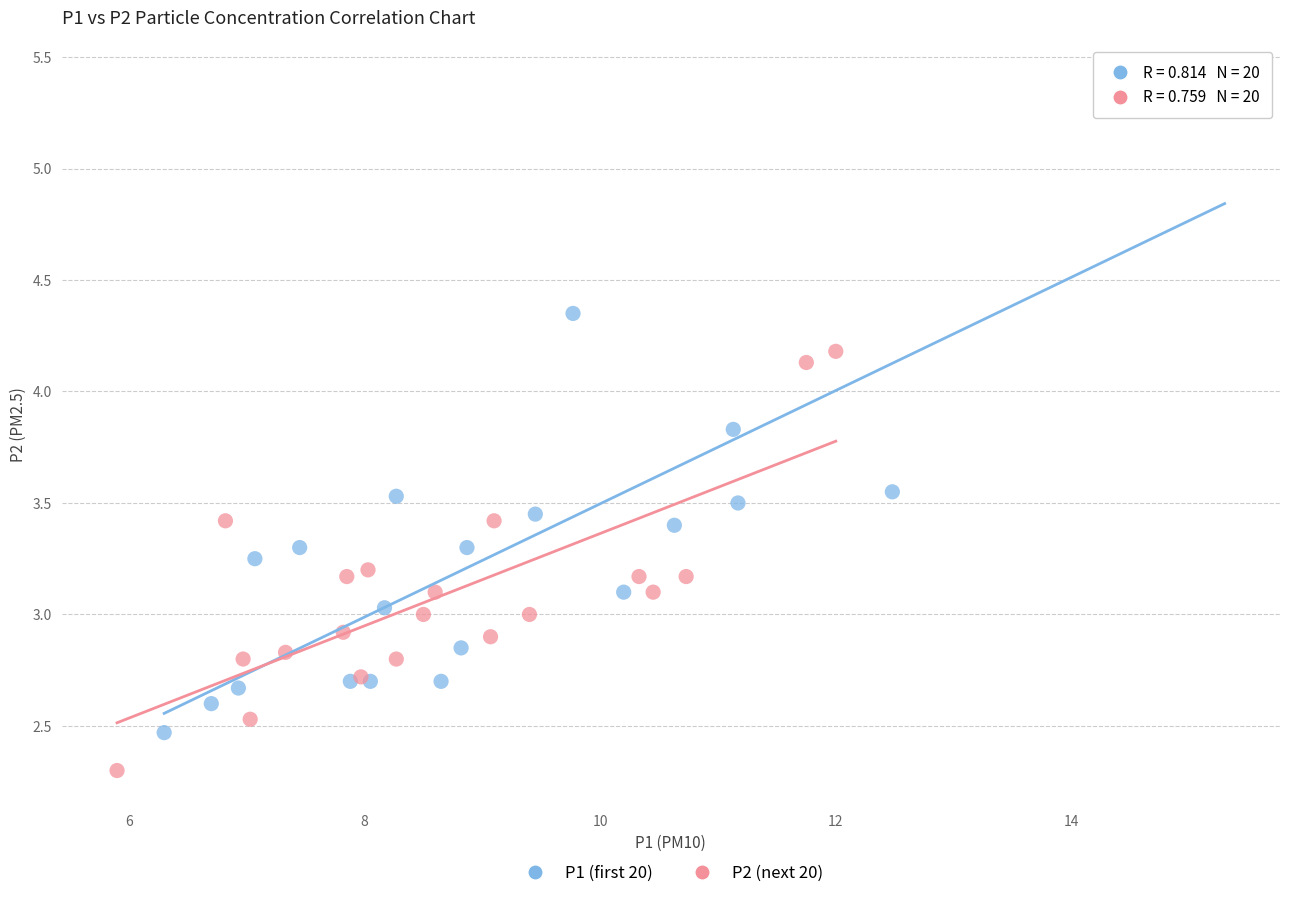

Which series has the largest Y range (max minus min)?

P1 (first 20)